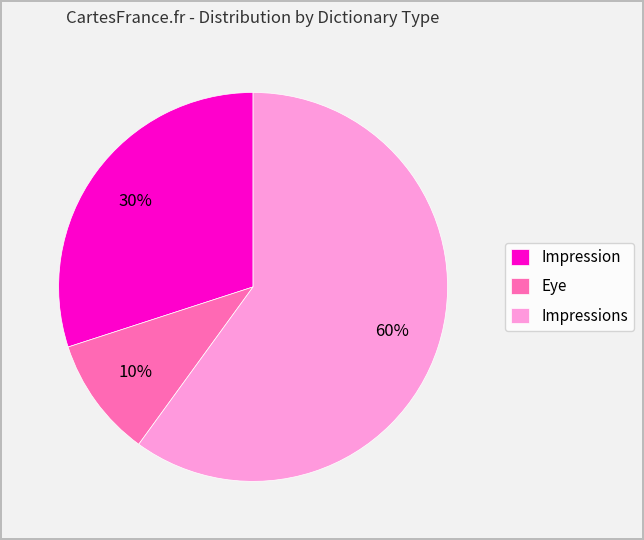

What percentage is the Impressions slice, to the nearest percent?

60%